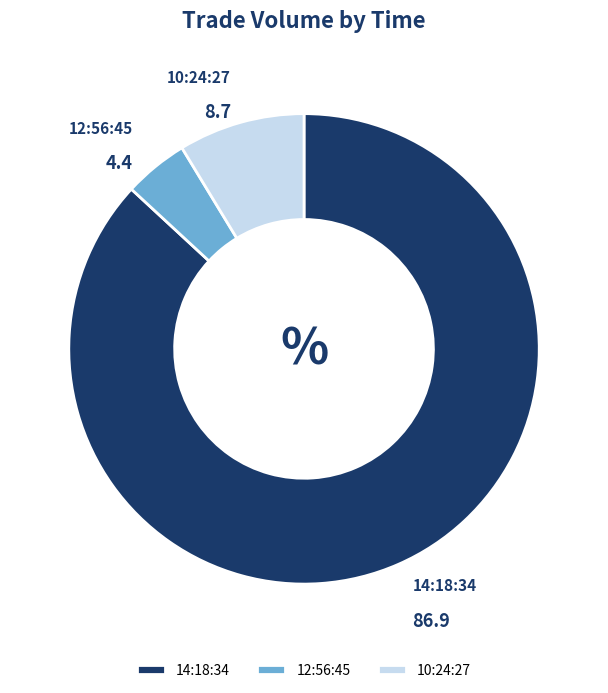

Count the number of slices in the pie.

3